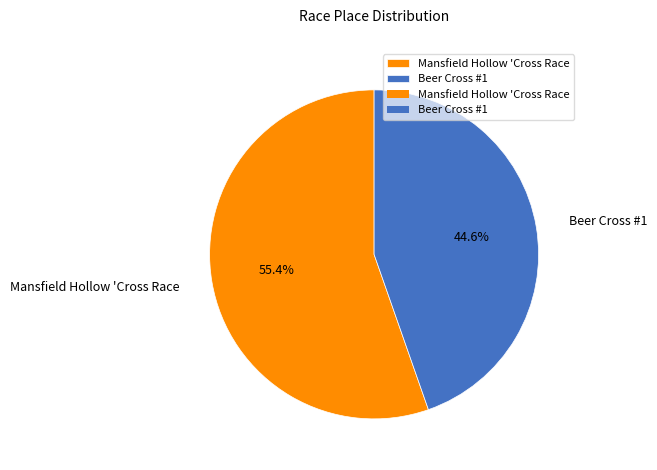

Is it true that Mansfield Hollow 'Cross Race is 42% of the pie?

False